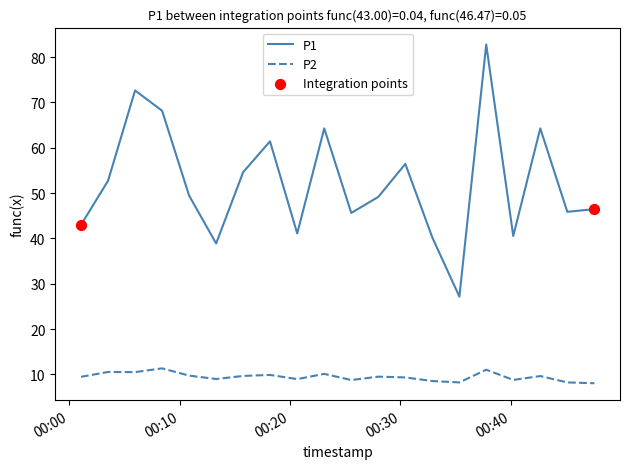

What is the minimum value for P2?

8.1